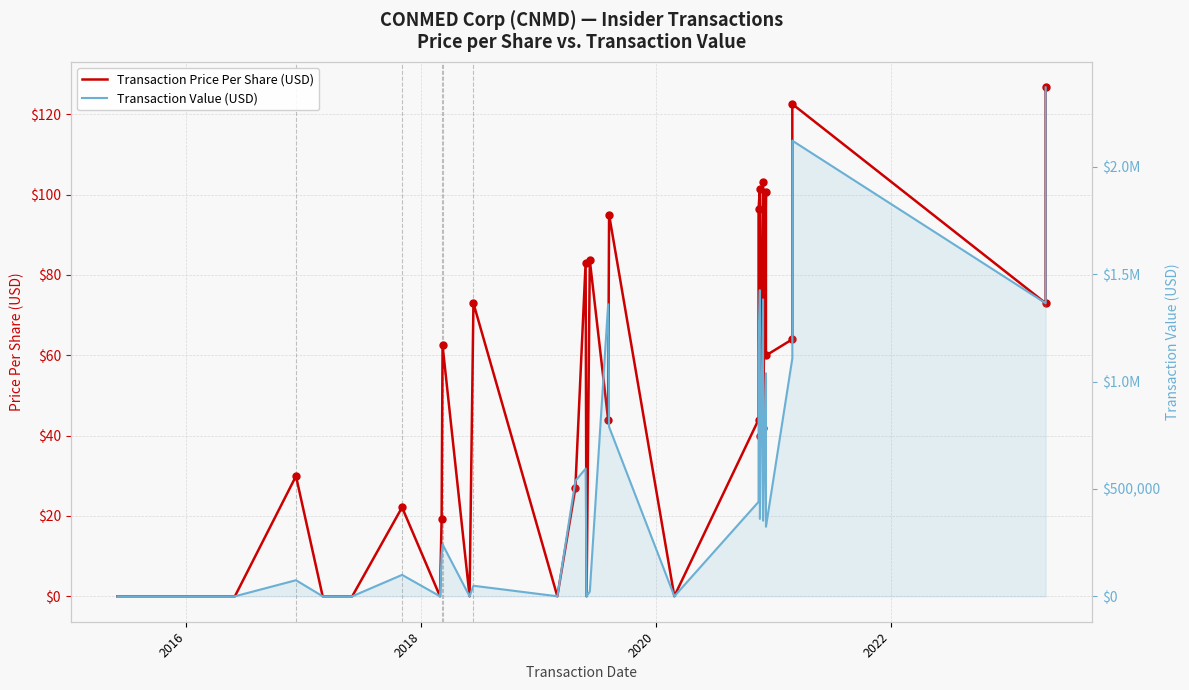

How many lines are shown in the chart?

2